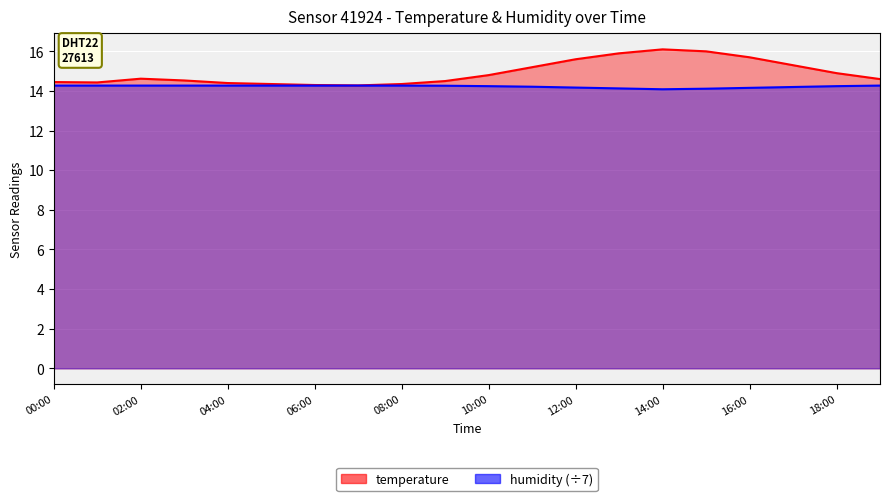

What is the average value of the humidity series?

14.2